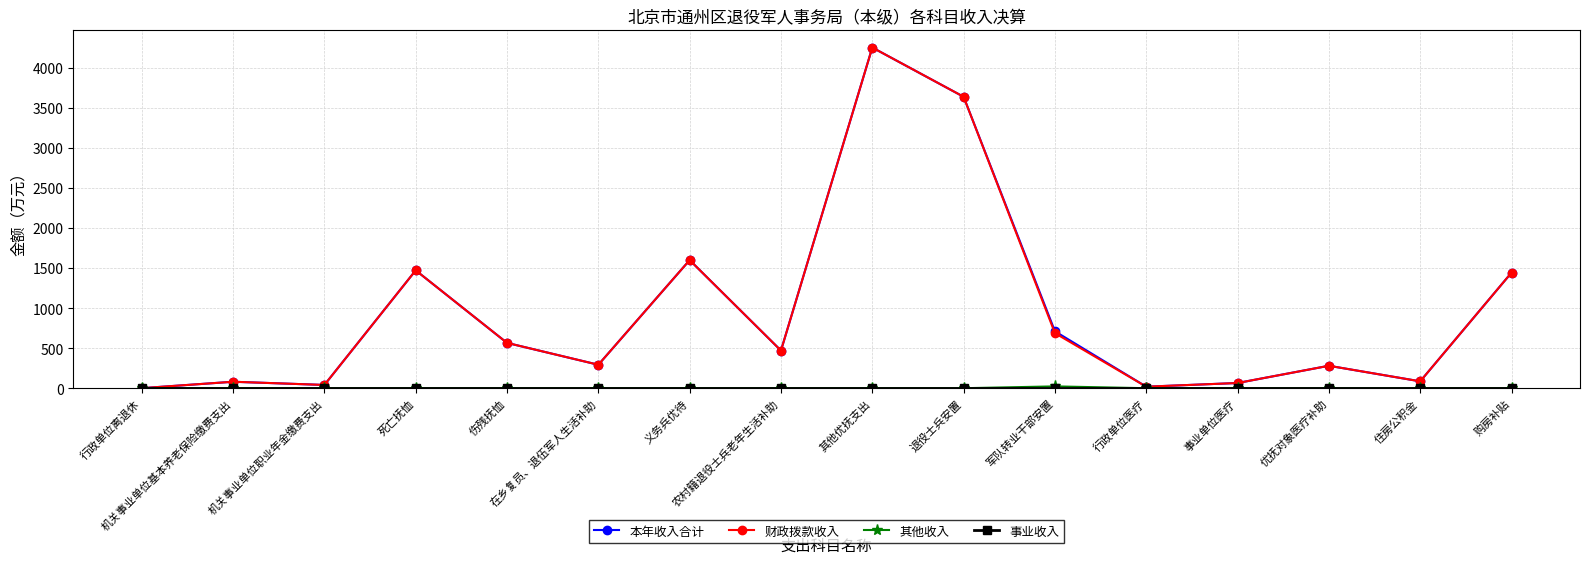

What is the maximum value for 财政拨款收入?

4256.1